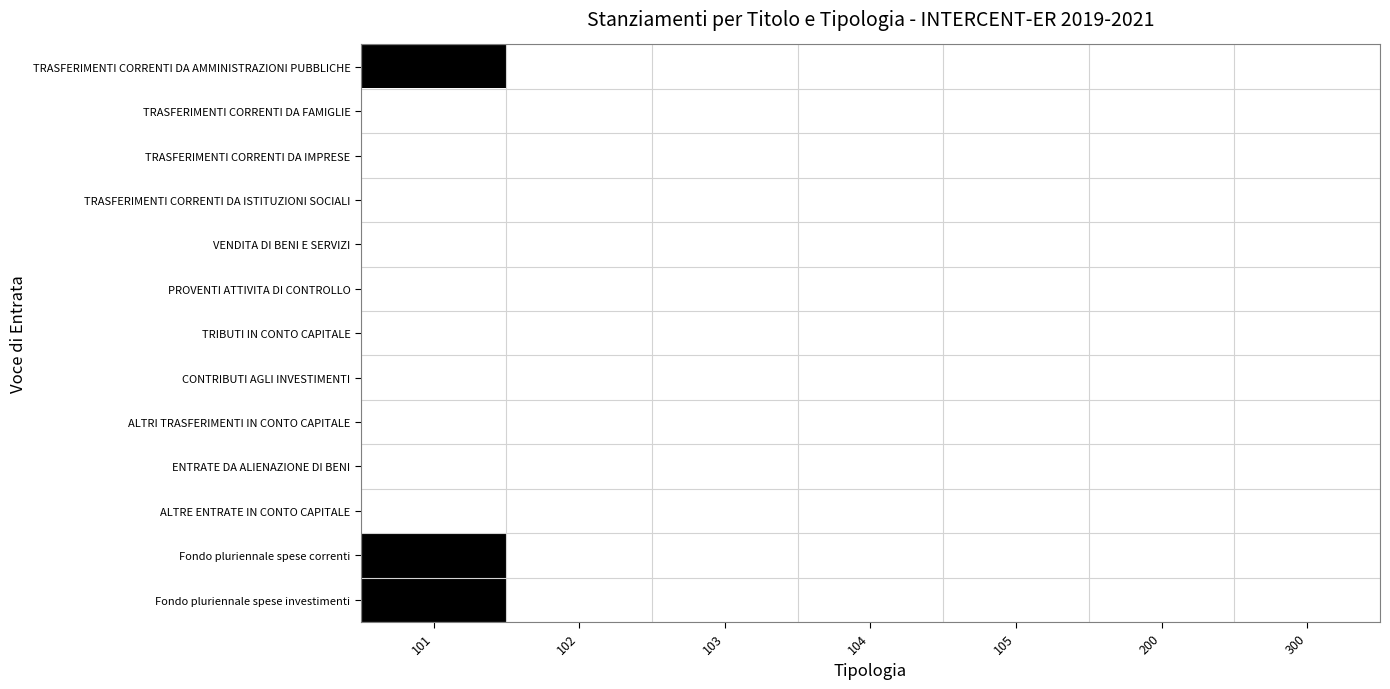

What is the greatest value displayed?

1